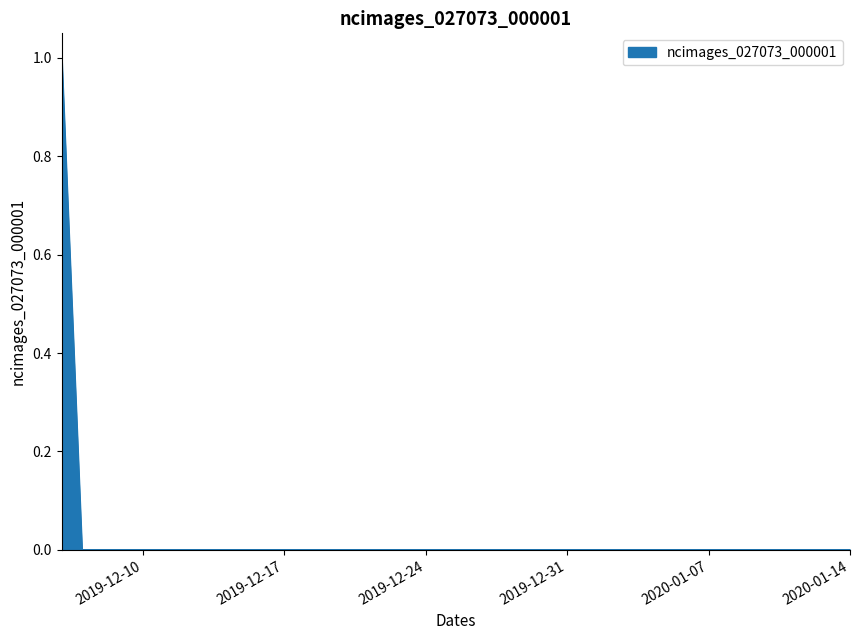

Does the chart have visible grid lines?

No